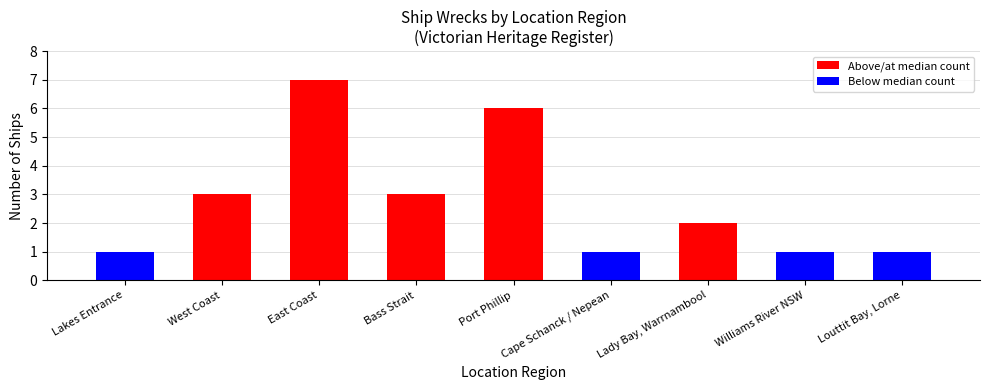

Reading left to right, list all the values displayed in this chart.

1	3	7	3	6	1	2	1	1